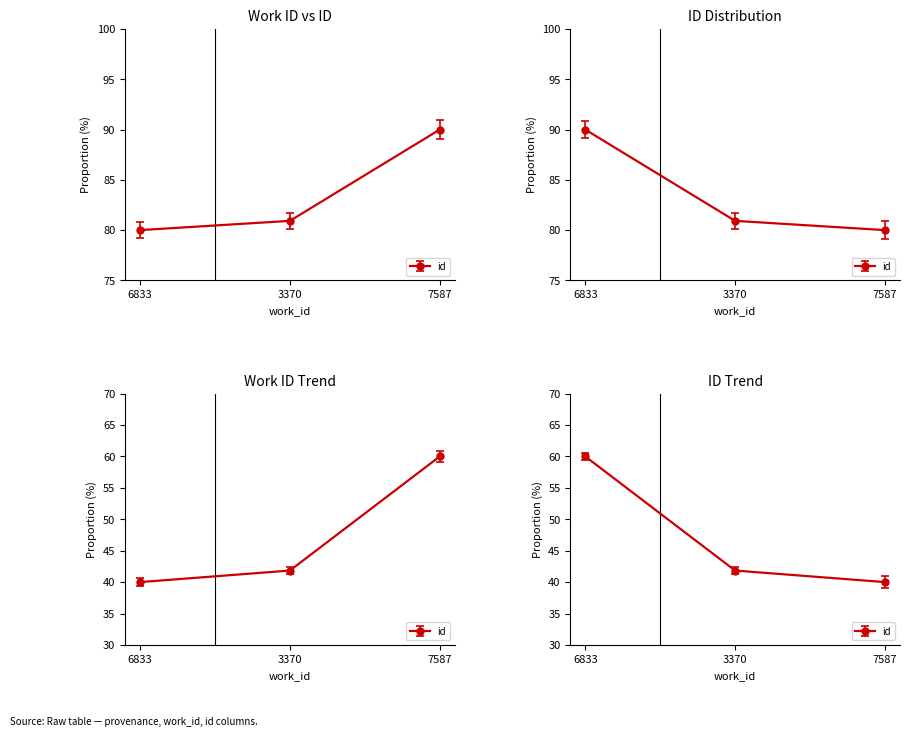

What is the difference between the second highest and minimum values?

0.9